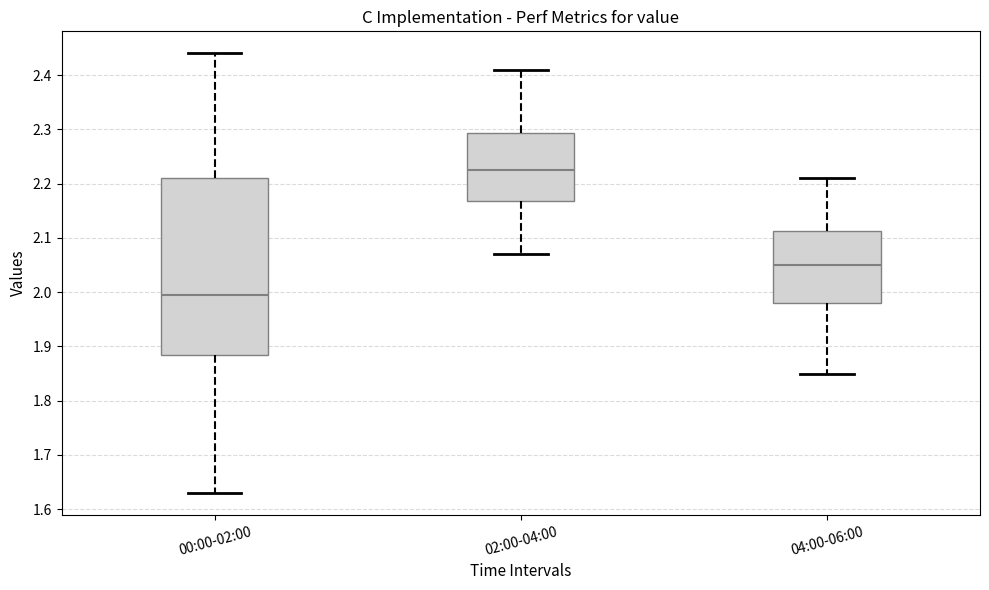

Which box has the highest median line?

02:00-04:00